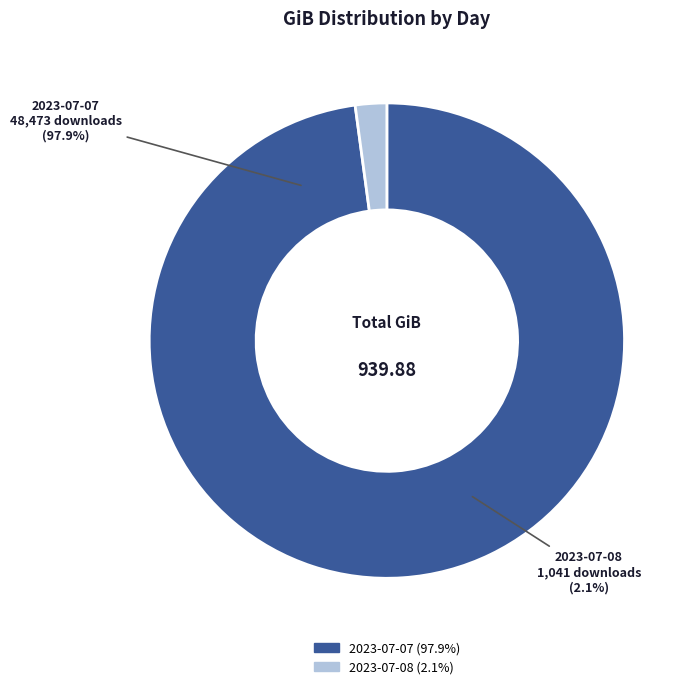

Is it true that 2023-07-08 is 8% of the pie?

False